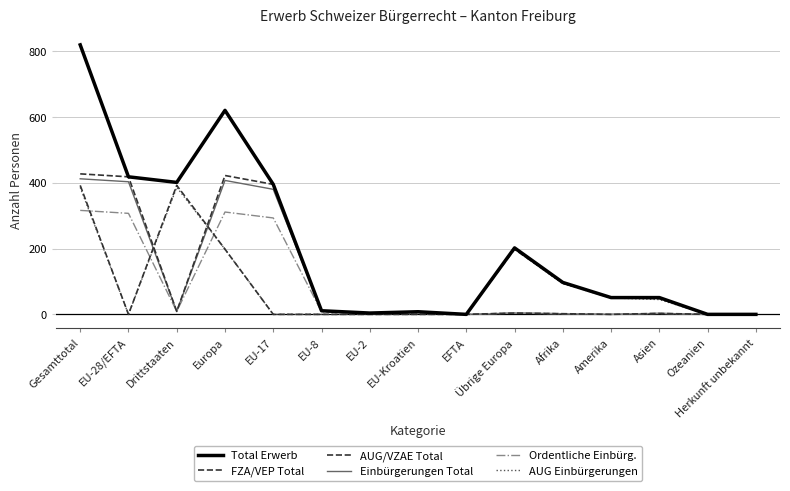

Which series has the largest total across all categories?

Total Erwerb